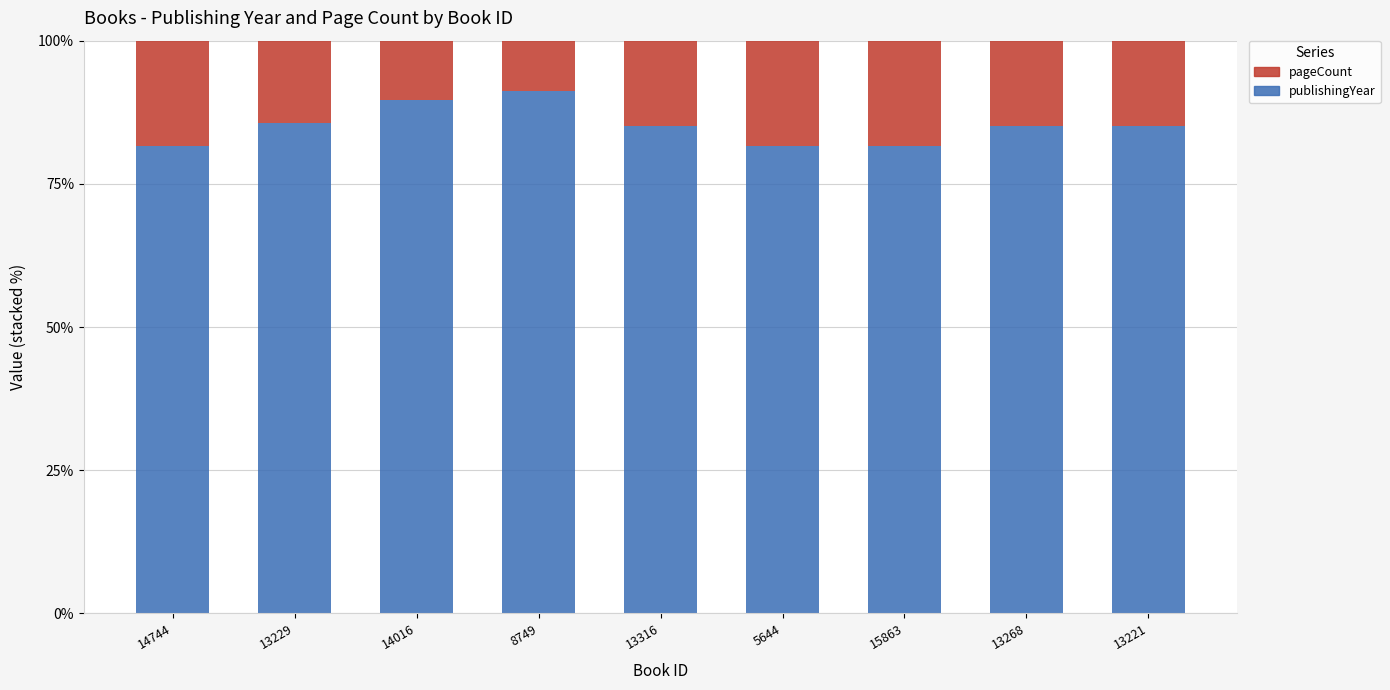

What is the average value of the publishingYear series?

85.1